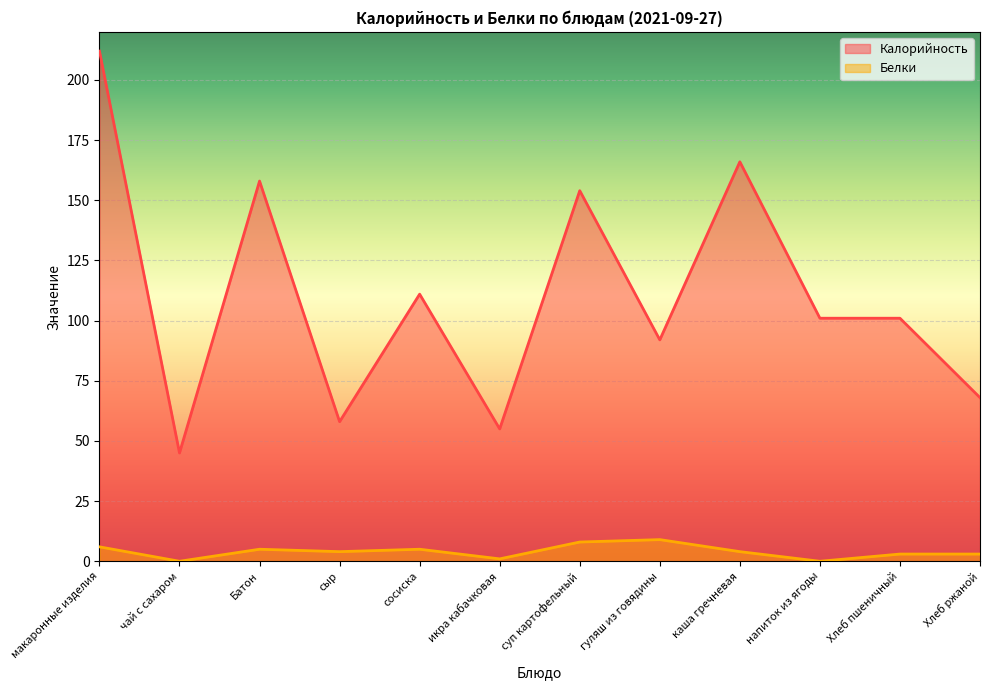

True or false: Калорийность and Белки intersect in this chart.

False